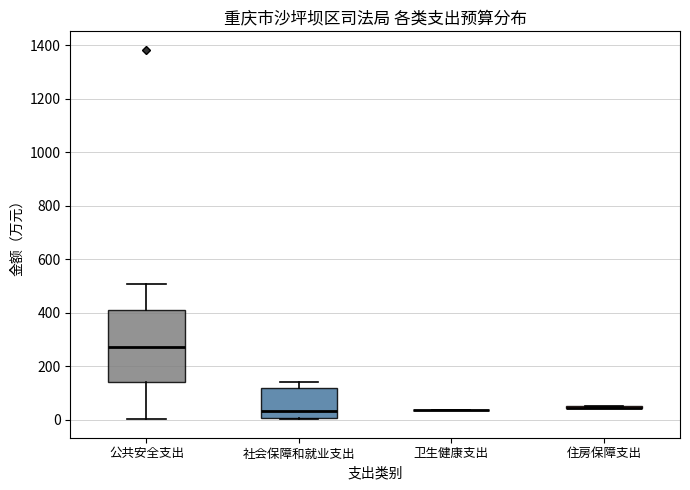

Reading left to right, read every box against the y-axis: the position of its median line, the range the box covers, and the ends of its whiskers. The values are not printed on the chart, so give them approximately, as read against the axis.

公共安全支出: median 280, box 140 to 420, whiskers 0 to 500
社会保障和就业支出: median 40, box 0 to 120, whiskers 0 to 140
卫生健康支出: box collapsed to a line at 40, whiskers 40 to 40
住房保障支出: box collapsed to a line at 40, whiskers 40 to 60